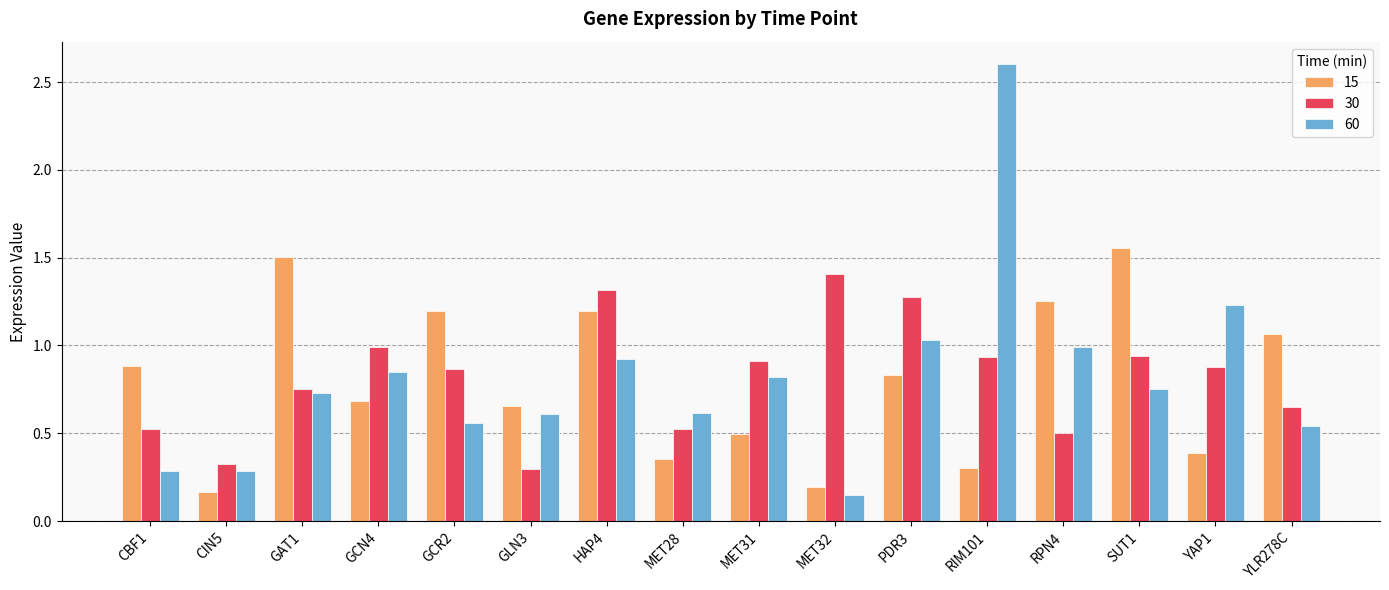

How many data points does each series have?

16